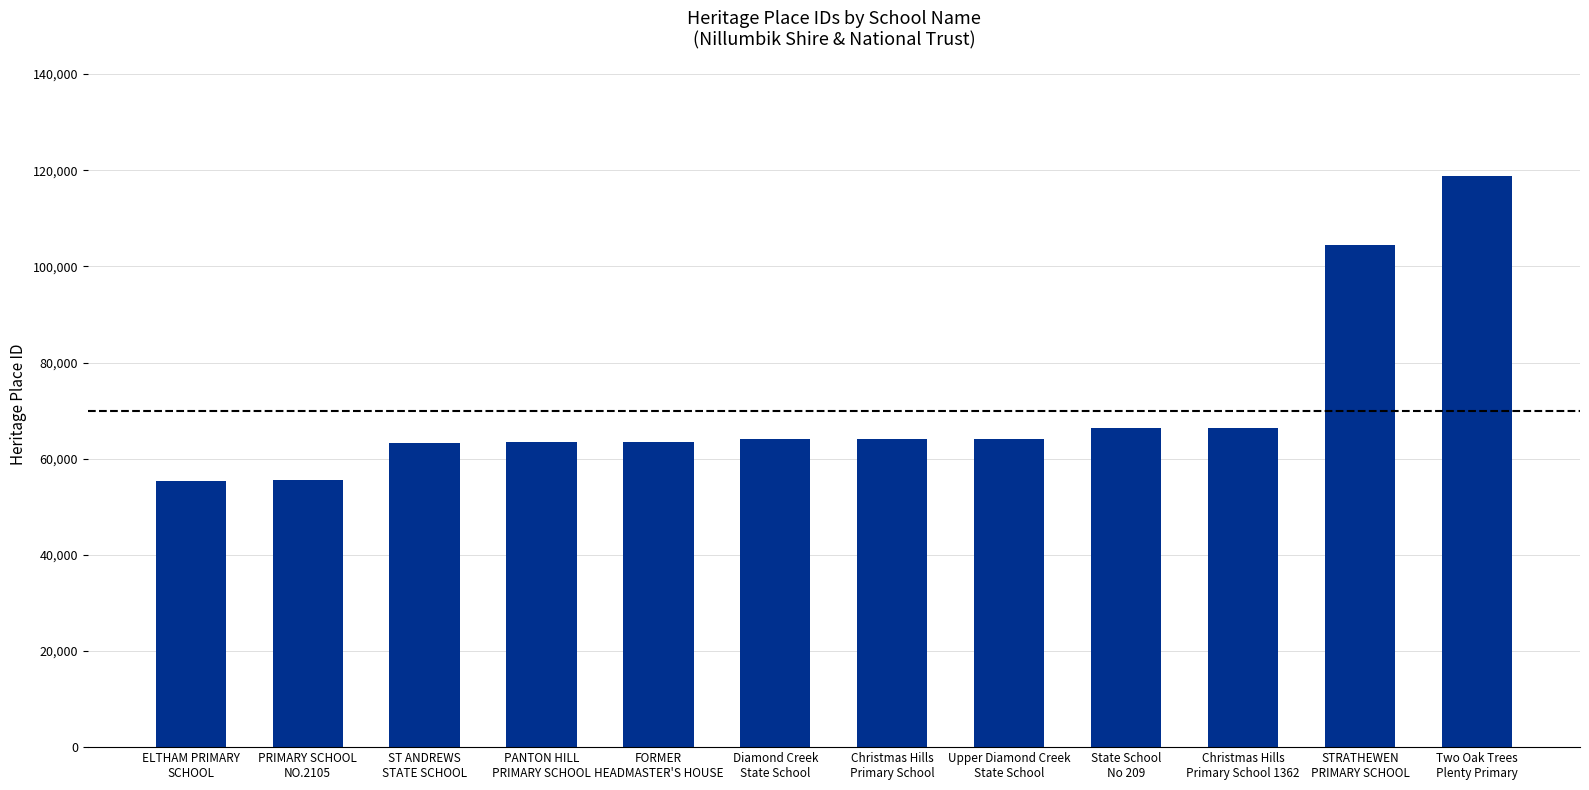

What is the sum of all values?

849255